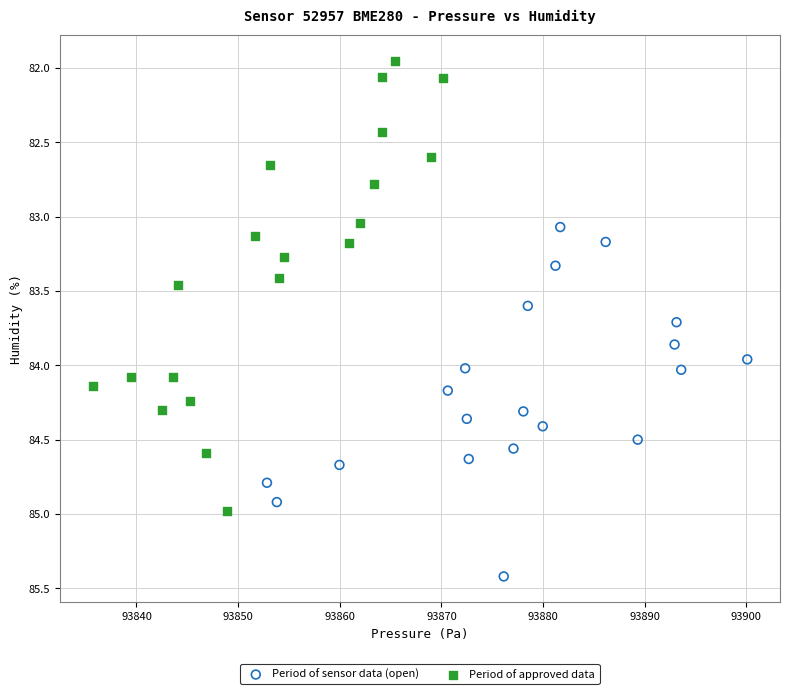

Which series has the widest spread of Y values?

Period of approved data